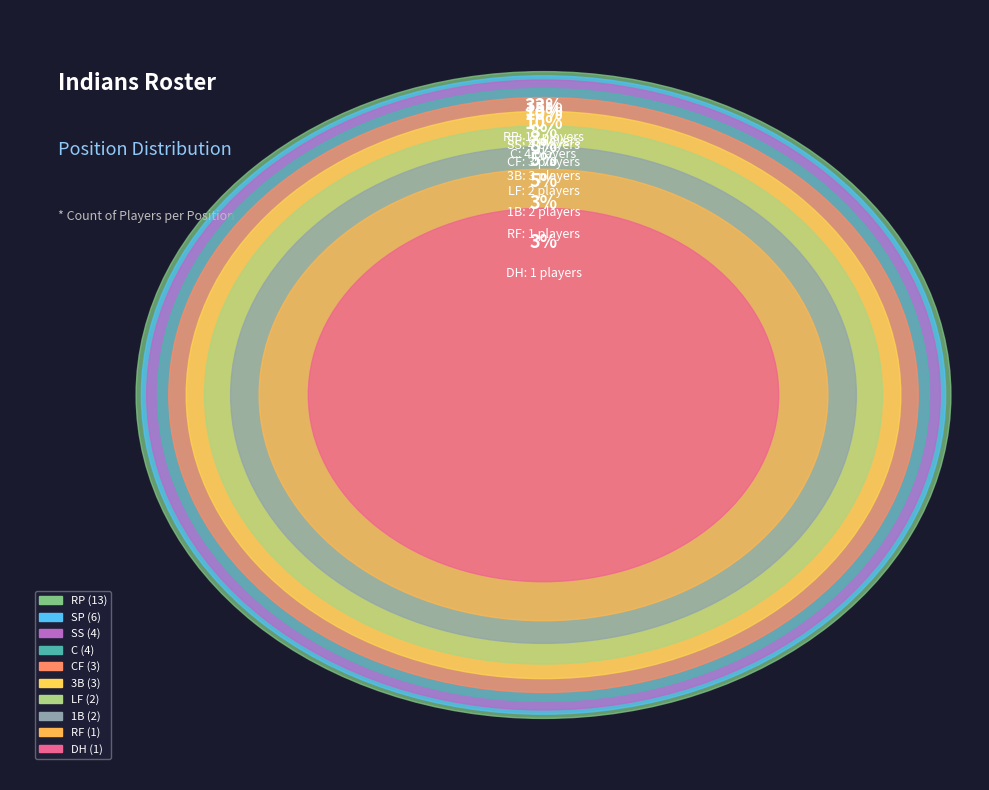

Is 3B the majority of the pie?

No